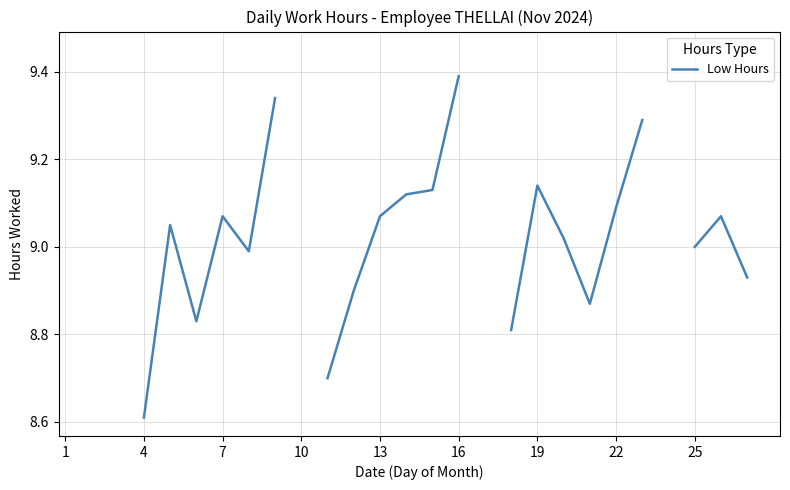

Count the values in the range 8 to 9.

9